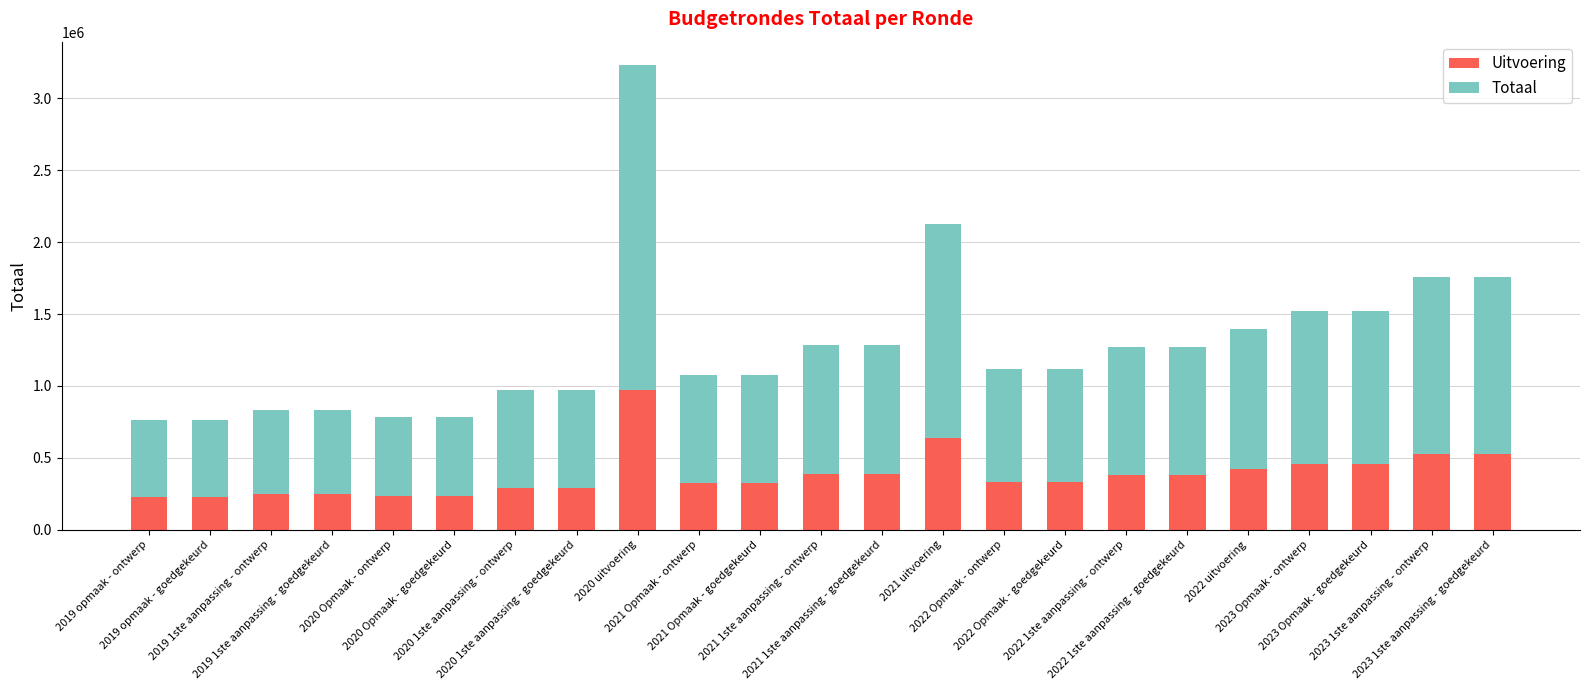

What is the sum of all Uitvoering values?

8857908.9